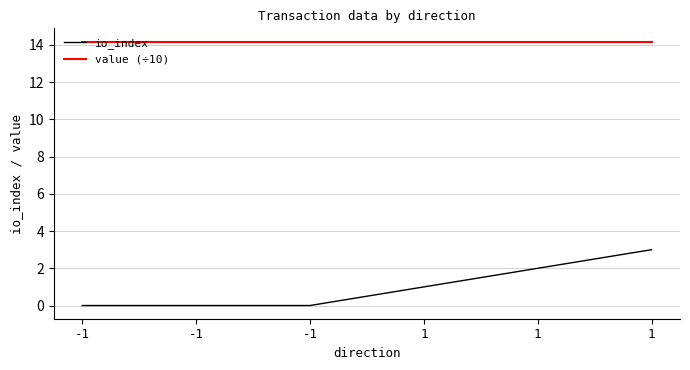

Does the chart have visible grid lines?

Yes